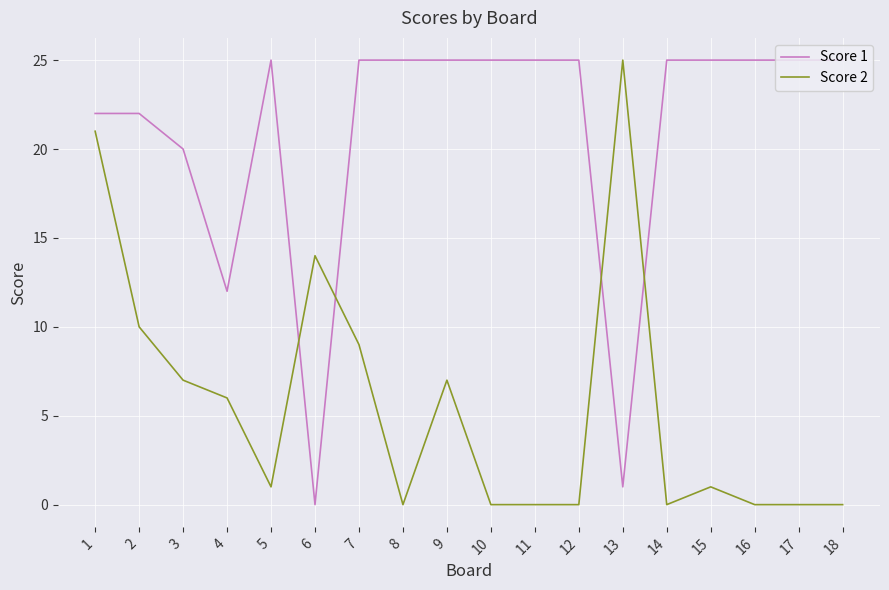

Where do Score 2 and Score 1 first cross each other?

5 and 6